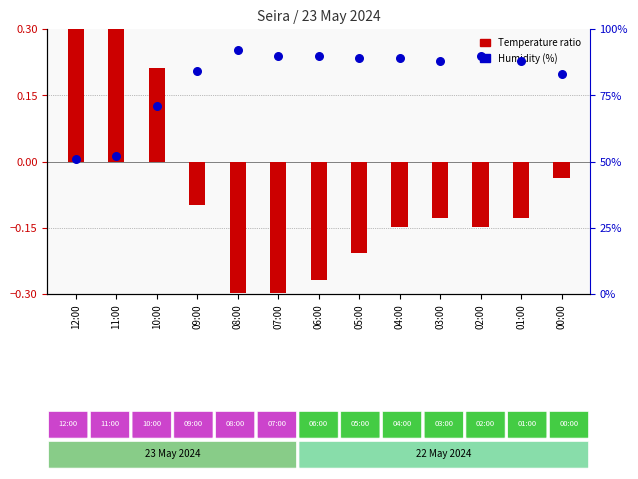

Which series contains the highest Y value?

Humidity (%)